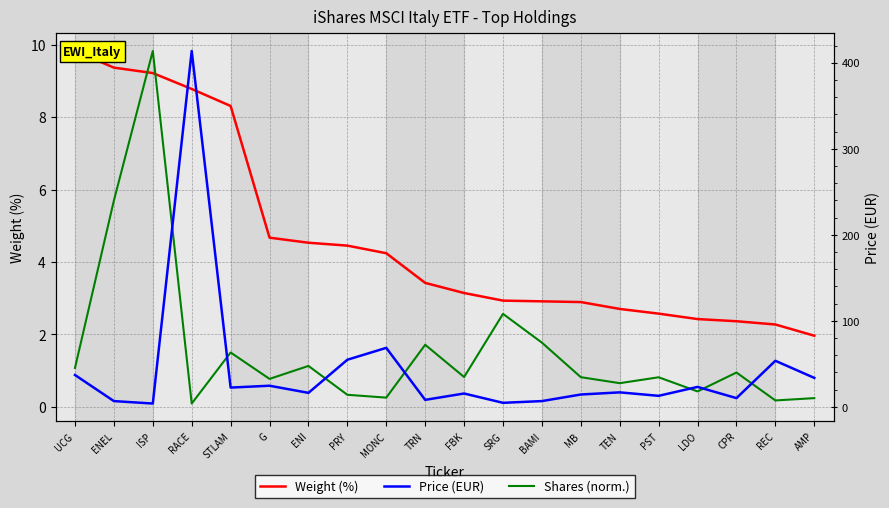

What is the total value across all series at REC?

55.9